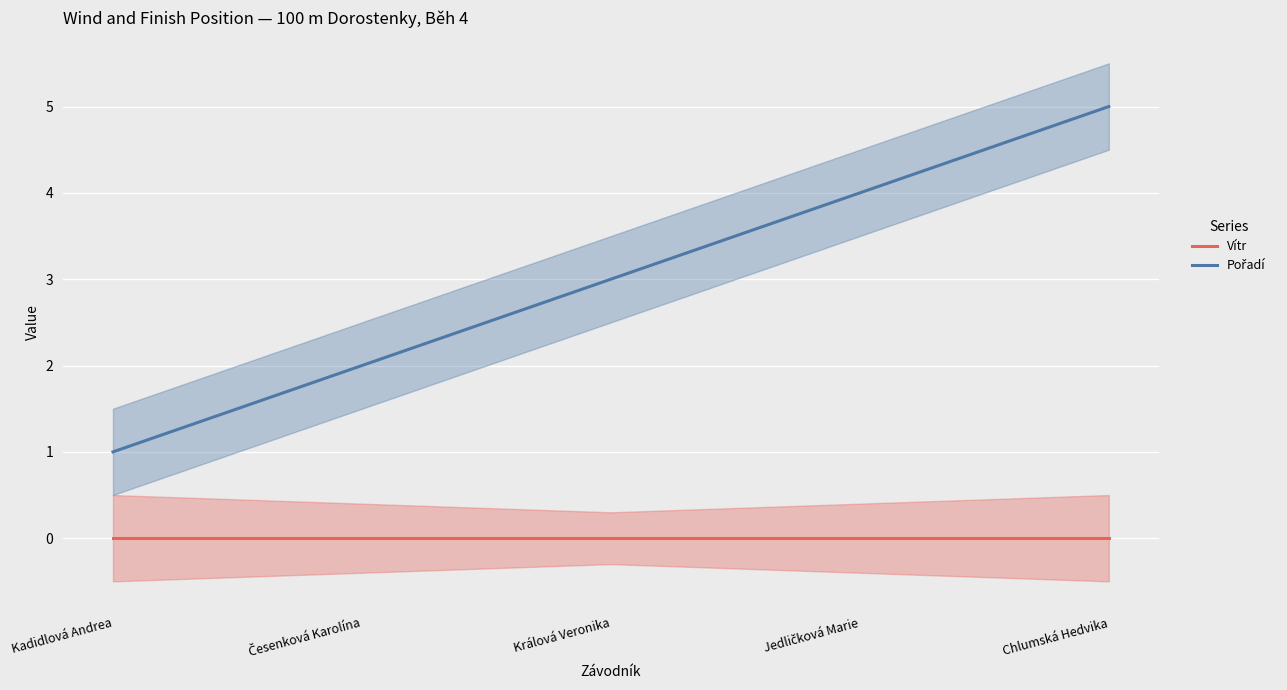

The Vítr series shows 0 at Chlumská Hedvika. True or false?

True